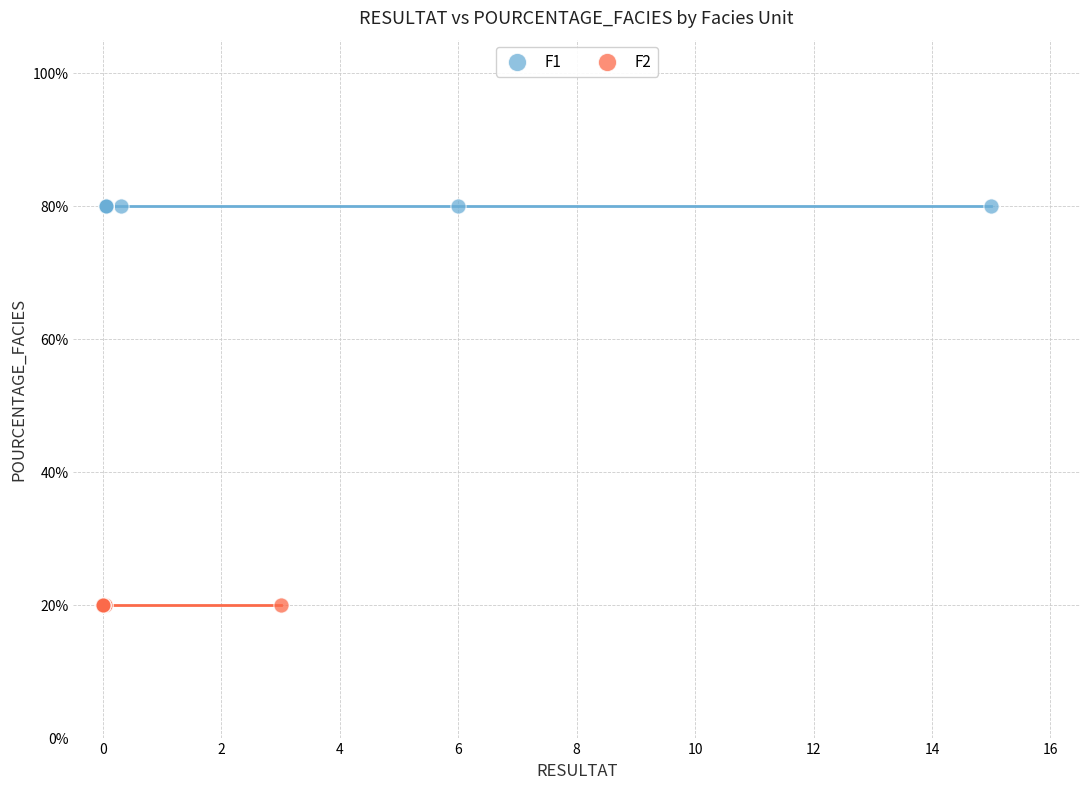

Which series reaches the minimum Y coordinate?

F2